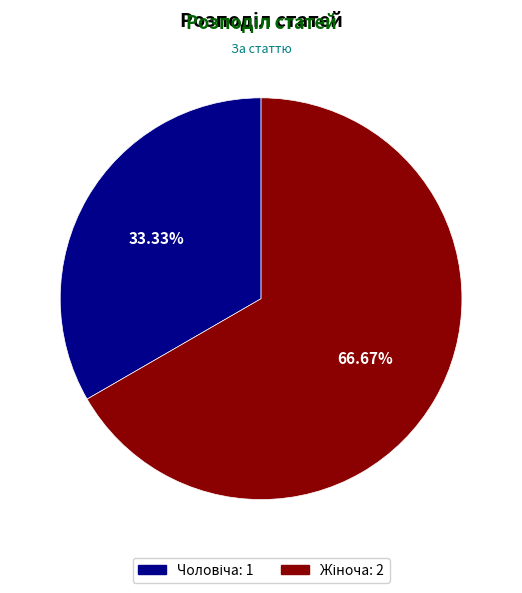

Does any single category account for the majority?

Yes